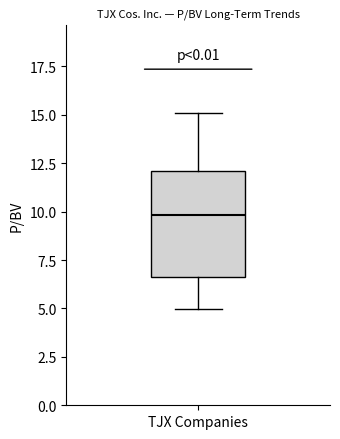

Read this box plot against the y-axis: the position of the median line, the range covered by the box, and the ends of both whiskers. The values are not printed on the chart, so give them approximately, as read against the axis.

median 10.0, box 6.5 to 12.0, whiskers 5.0 to 15.0